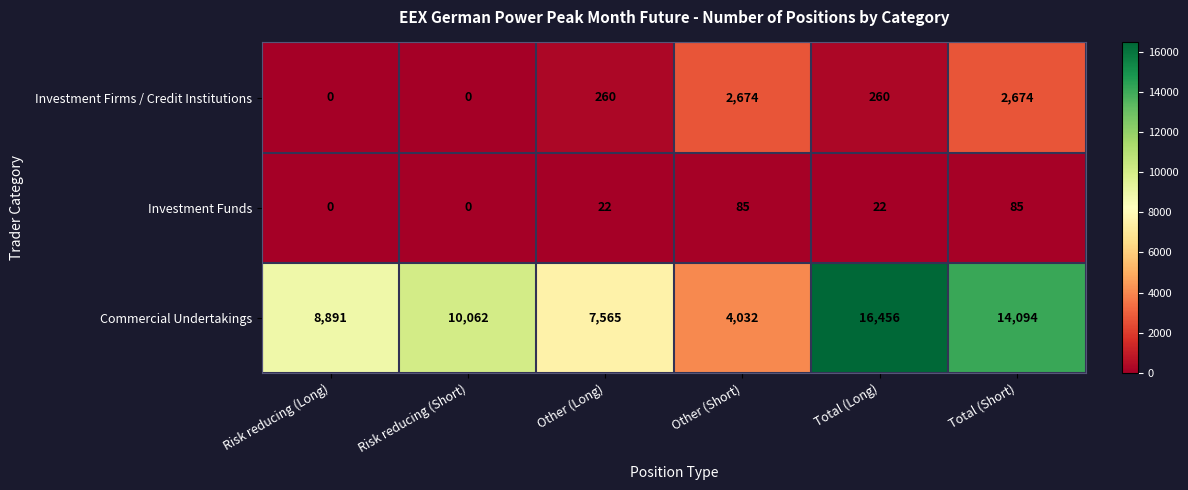

What value does the Investment Funds series have at Other (Short), to the nearest 5?

85